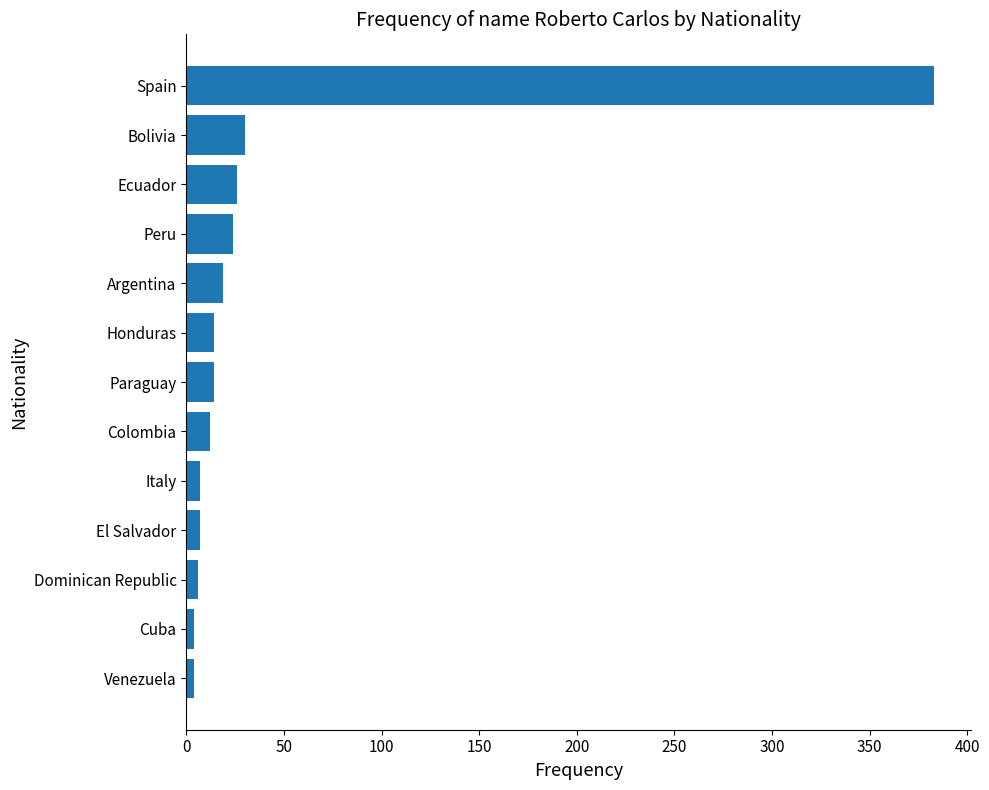

At which label is the value closest to 193?

Bolivia